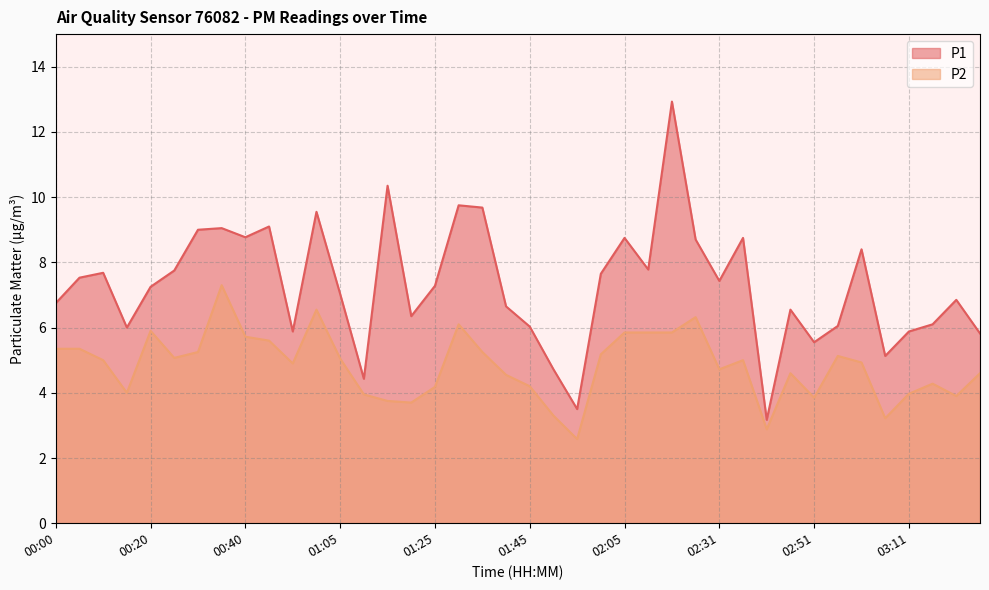

Reading left to right, list all the values displayed in this chart.

P1: 6.8	7.5	7.7	6.0	7.2	7.8	9.0	9.1	8.8	9.1	5.9	9.6	7.0	4.4	10.3	6.3	7.3	9.8	9.7	6.7	6.0	4.7	3.5	7.7	8.8	7.8	12.9	8.7	7.4	8.8	3.2	6.5	5.5	6.0	8.4	5.1	5.9	6.1	6.8	5.8
P2: 5.3	5.3	5.0	4.0	5.9	5.1	5.2	7.3	5.7	5.6	4.9	6.5	5.0	4.0	3.8	3.7	4.2	6.1	5.2	4.5	4.2	3.3	2.6	5.2	5.8	5.8	5.8	6.3	4.7	5.0	2.9	4.6	3.9	5.1	4.9	3.2	4.0	4.3	3.9	4.6